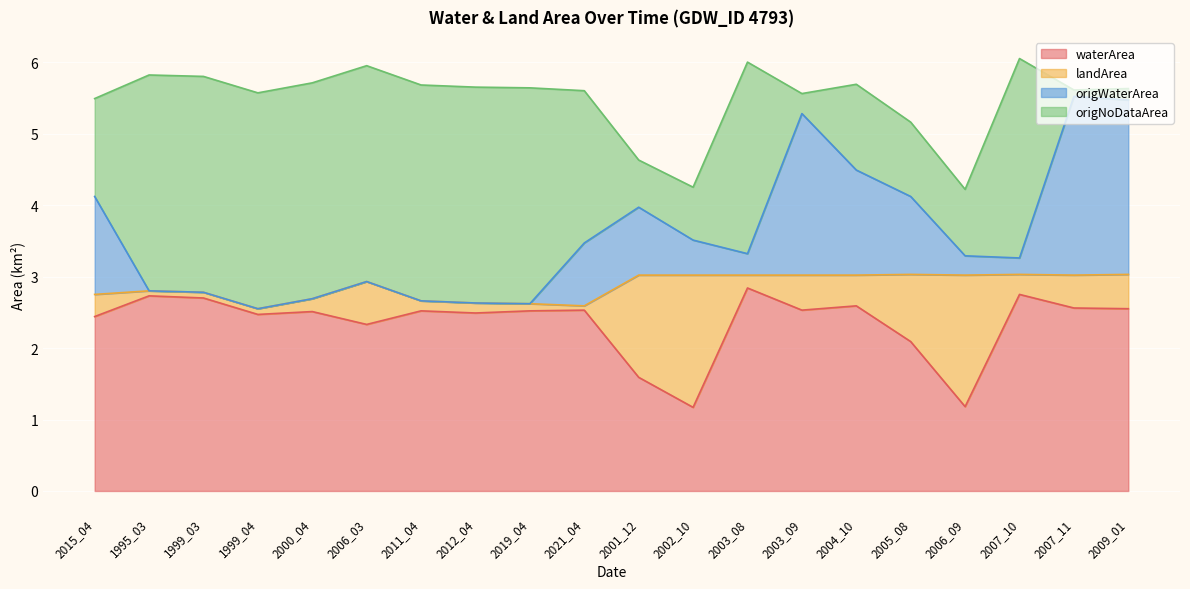

True or false: origWaterArea has a value of 3.5 at 2002_10.

True